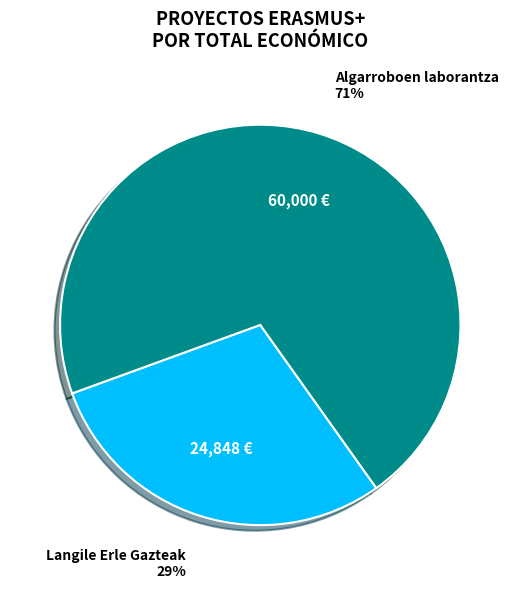

How many slices are in this pie chart?

2